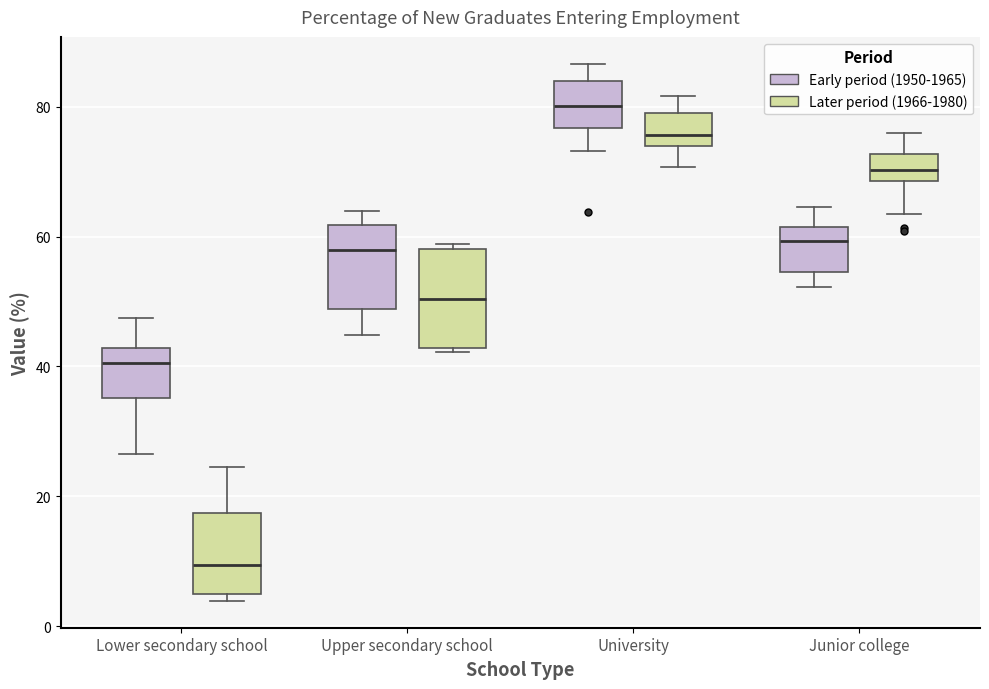

Reading left to right, read every box against the y-axis: the position of its median line, the range the box covers, and the ends of its whiskers. The values are not printed on the chart, so give them approximately, as read against the axis.

Lower secondary school (Early period (1950-1965)): median 40, box 36 to 42, whiskers 26 to 48
Lower secondary school (Later period (1966-1980)): median 10, box 6 to 18, whiskers 4 to 24
Upper secondary school (Early period (1950-1965)): median 58, box 48 to 62, whiskers 44 to 64
Upper secondary school (Later period (1966-1980)): median 50, box 42 to 58, whiskers 42 (just below the box's lower edge) to 58 (just above the box's upper edge)
University (Early period (1950-1965)): median 80, box 76 to 84, whiskers 74 to 86
University (Later period (1966-1980)): median 76, box 74 to 80, whiskers 70 to 82
Junior college (Early period (1950-1965)): median 60, box 54 to 62, whiskers 52 to 64
Junior college (Later period (1966-1980)): median 70, box 68 to 72, whiskers 64 to 76